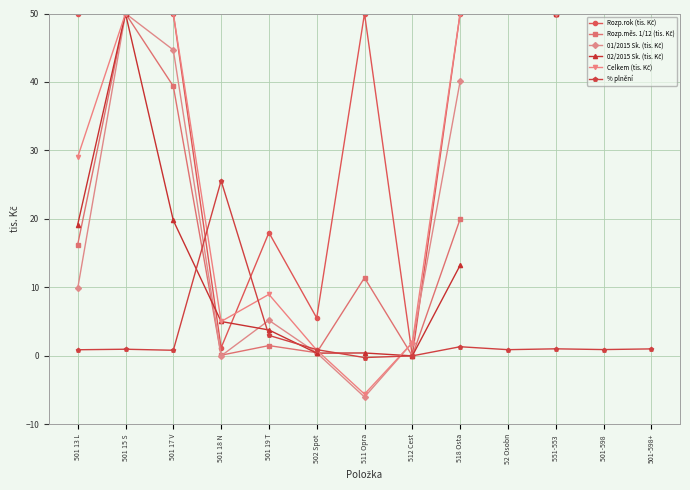

Which series has the largest total across all categories?

% plnění